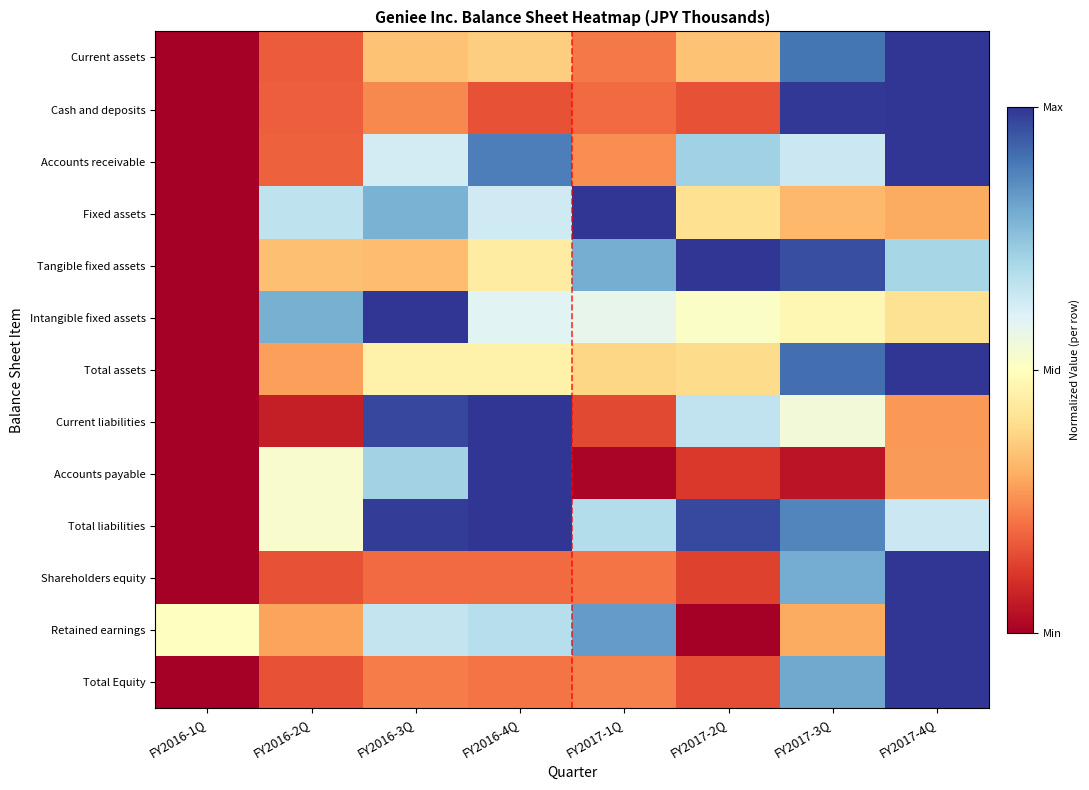

Between FY2016-3Q and FY2017-2Q, which is larger?

FY2016-3Q